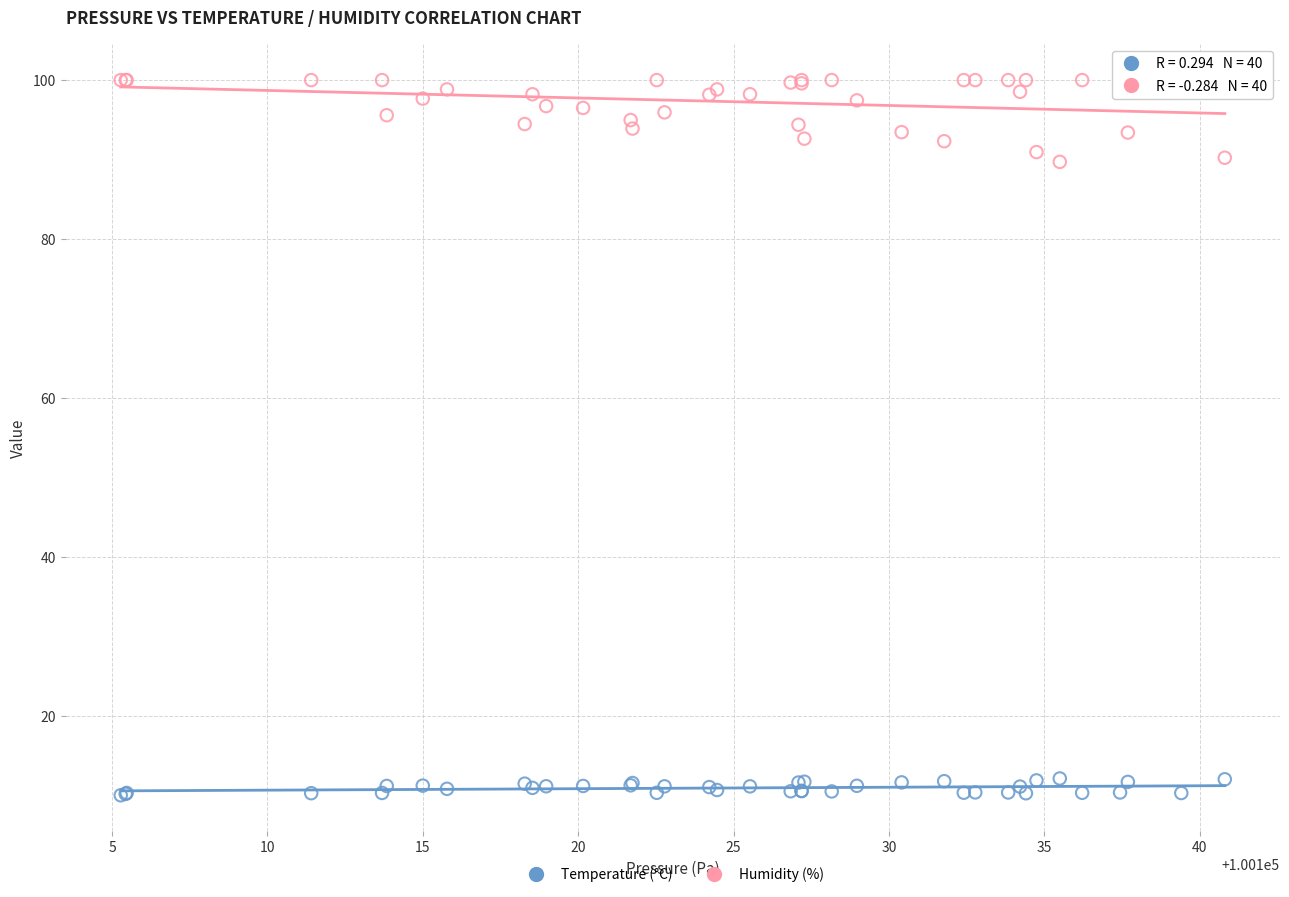

Which series contains the lowest Y value?

Temperature (°C)